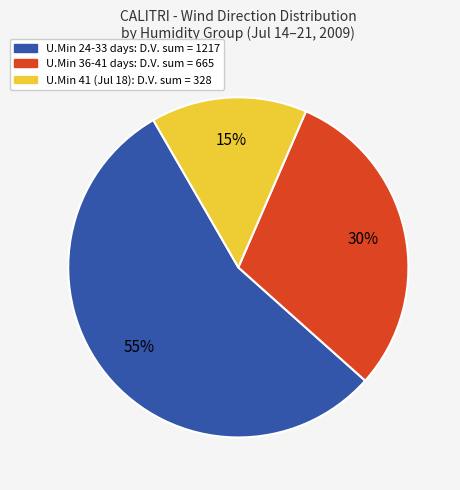

To the nearest percent, what is the average slice percentage?

33%